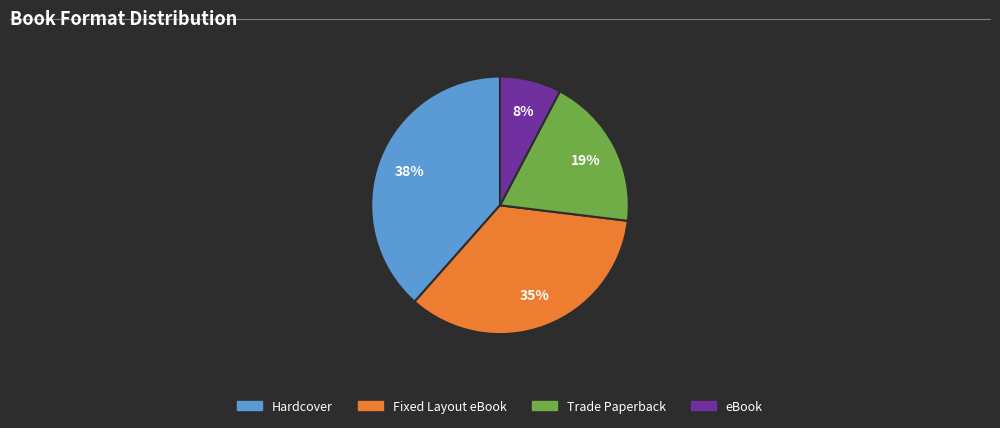

How many slices are in this pie chart?

4